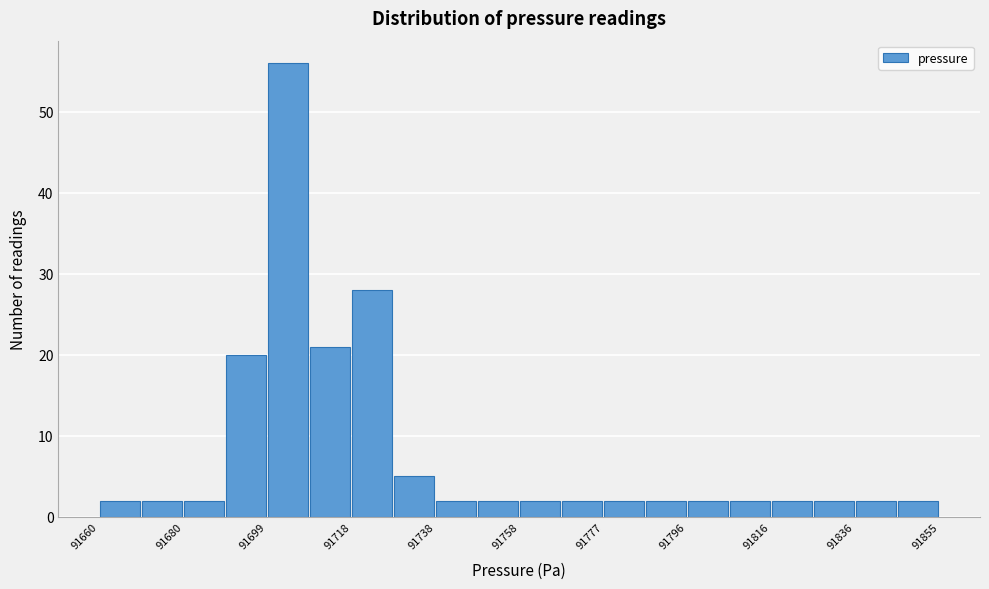

Which range on the x-axis has the tallest bar?

91700 to 91708